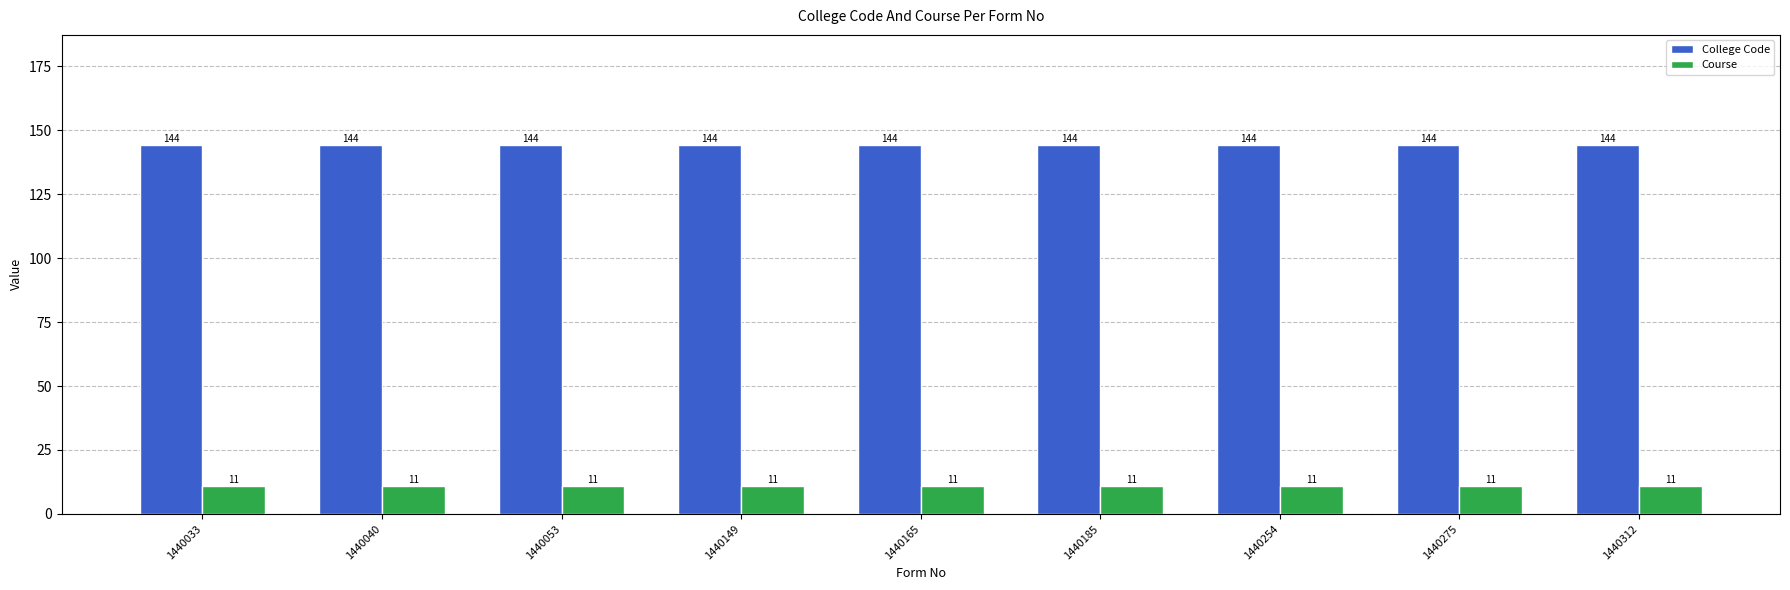

Is it true that Course equals 19 at 1440254?

False